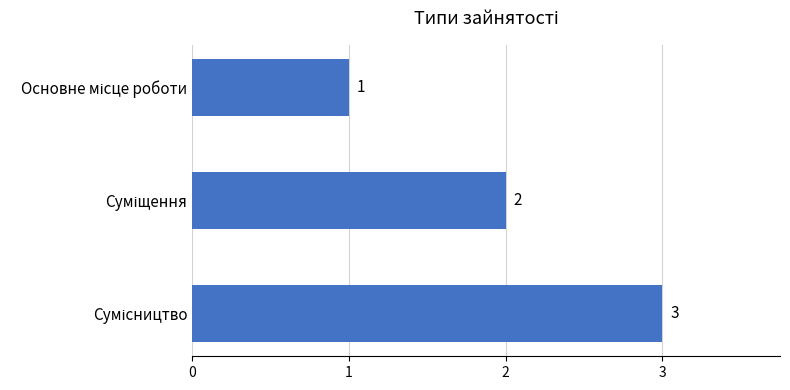

Does the chart contain stacked bars?

No